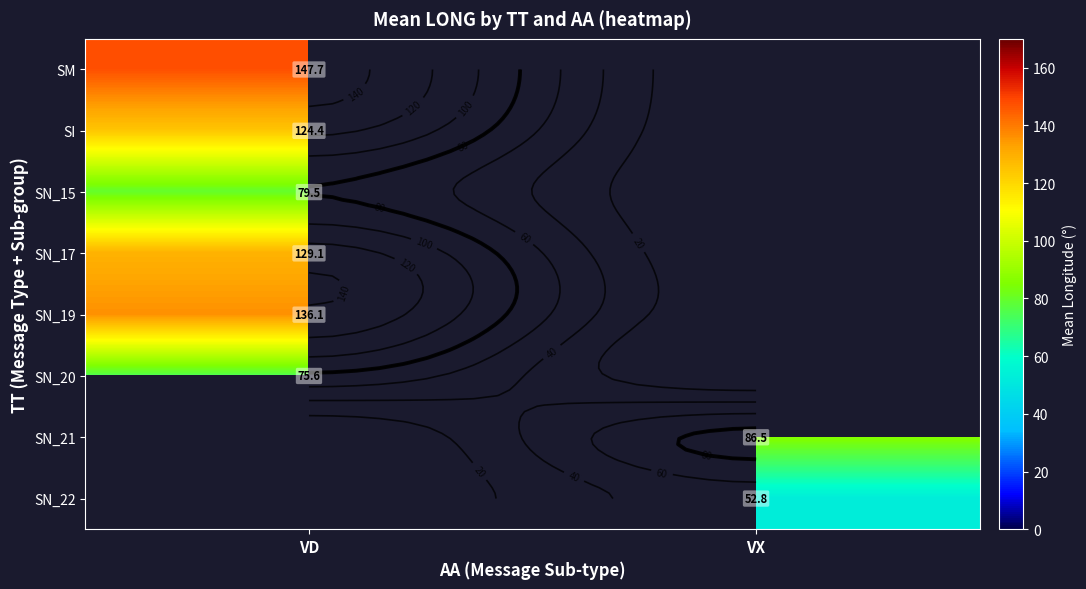

What is the lowest value of the SN_20 series?

75.6